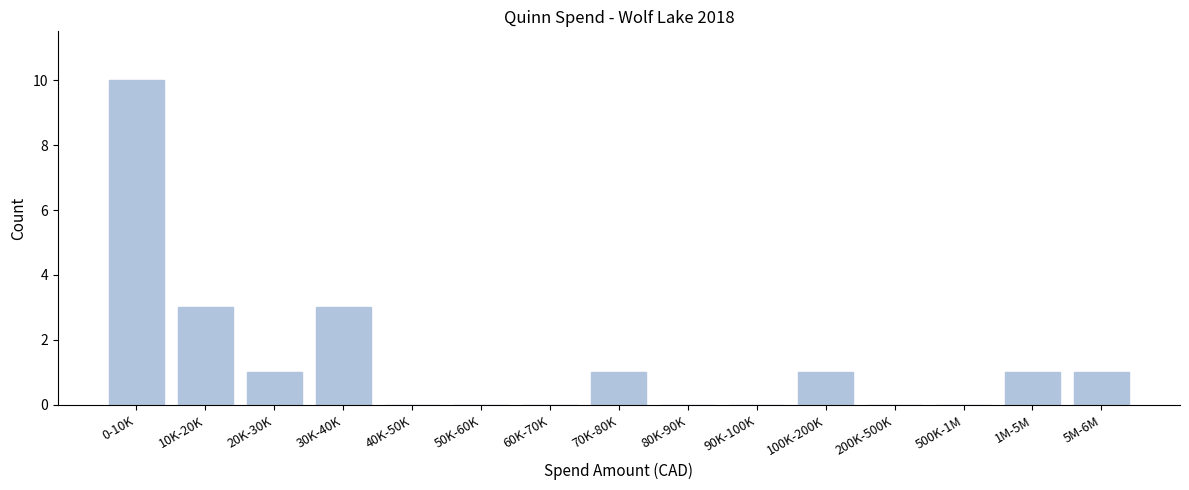

Reading left to right, what are all the values shown in this chart?

0-10K=10	10K-20K=3	20K-30K=1	30K-40K=3	40K-50K=0	50K-60K=0	60K-70K=0	70K-80K=1	80K-90K=0	90K-100K=0	100K-200K=1	200K-500K=0	500K-1M=0	1M-5M=1	5M-6M=1